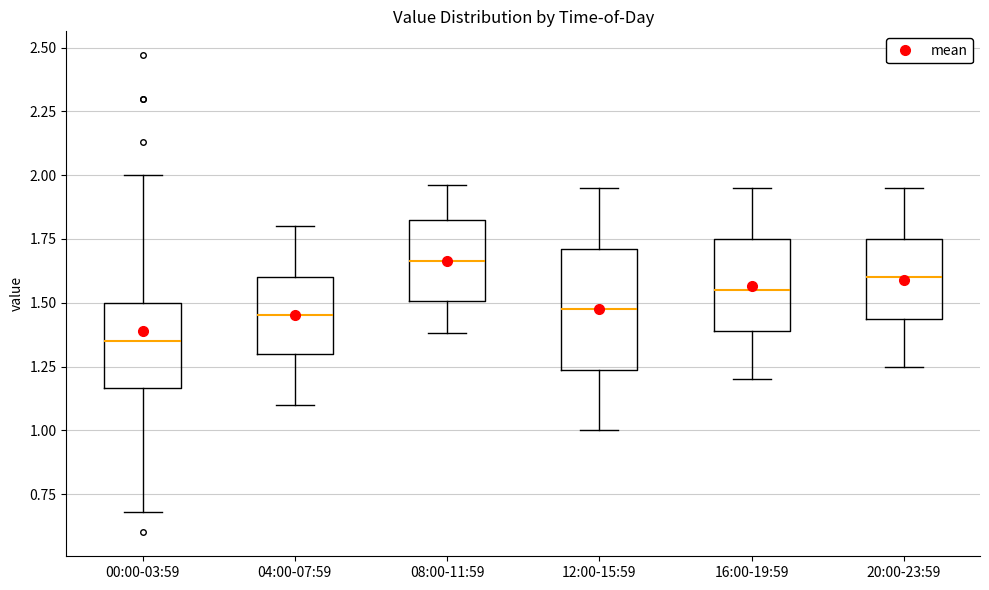

Reading left to right, transcribe this box plot: for each box, give where its median line is, the range the box spans, and where its two whiskers end, as read against the y-axis. The values are not printed on the chart, so give them approximately, as read against the axis.

00:00-03:59: median 1.35, box 1.15 to 1.50, whiskers 0.70 to 2.00
04:00-07:59: median 1.45, box 1.30 to 1.60, whiskers 1.10 to 1.80
08:00-11:59: median 1.65, box 1.50 to 1.80, whiskers 1.40 to 1.95
12:00-15:59: median 1.50, box 1.25 to 1.70, whiskers 1.00 to 1.95
16:00-19:59: median 1.55, box 1.40 to 1.75, whiskers 1.20 to 1.95
20:00-23:59: median 1.60, box 1.45 to 1.75, whiskers 1.25 to 1.95